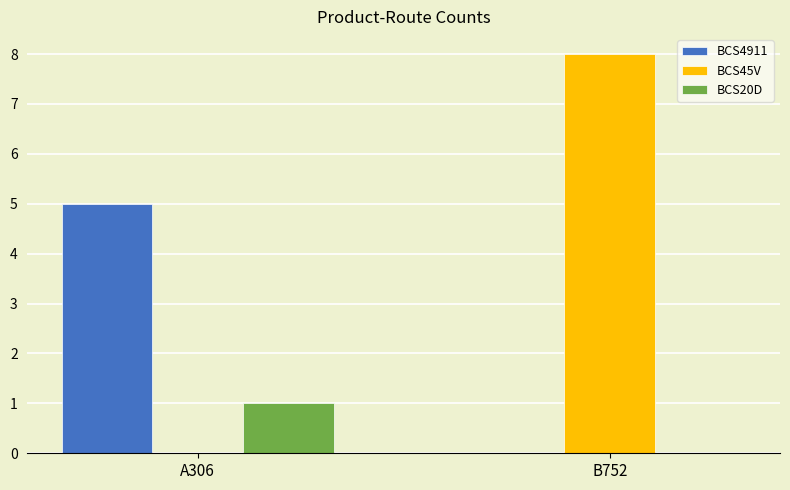

At which category does the chart reach its peak across all series?

B752